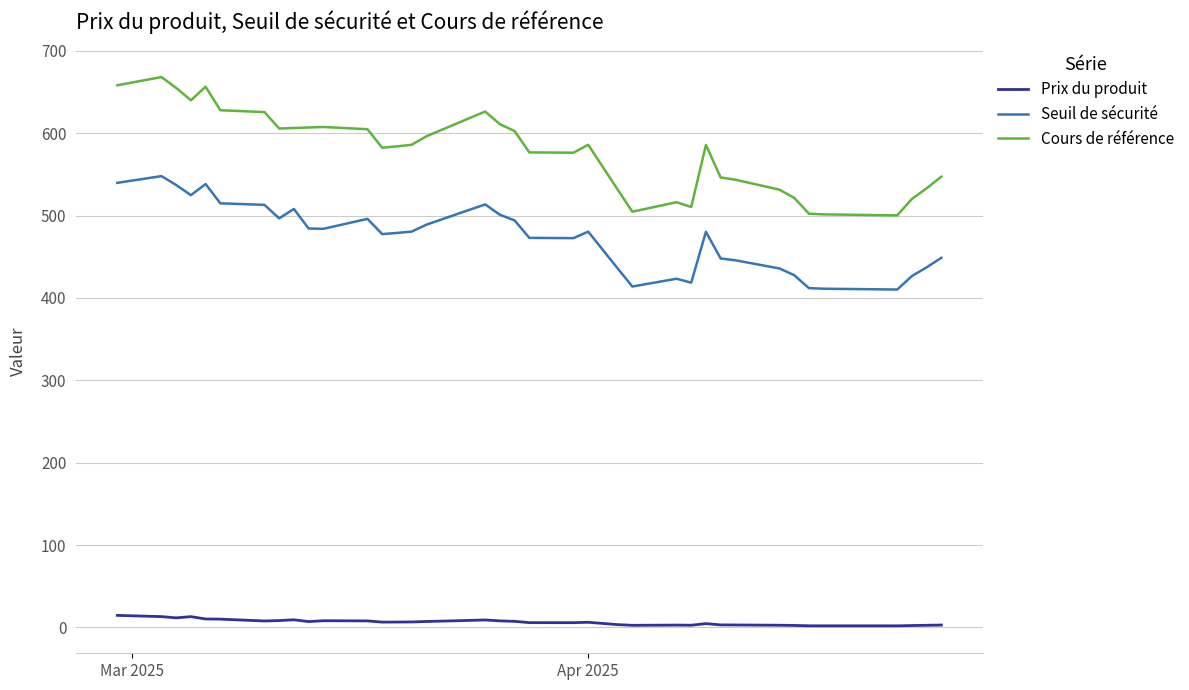

At how many categories does at least one series exceed 78?

38